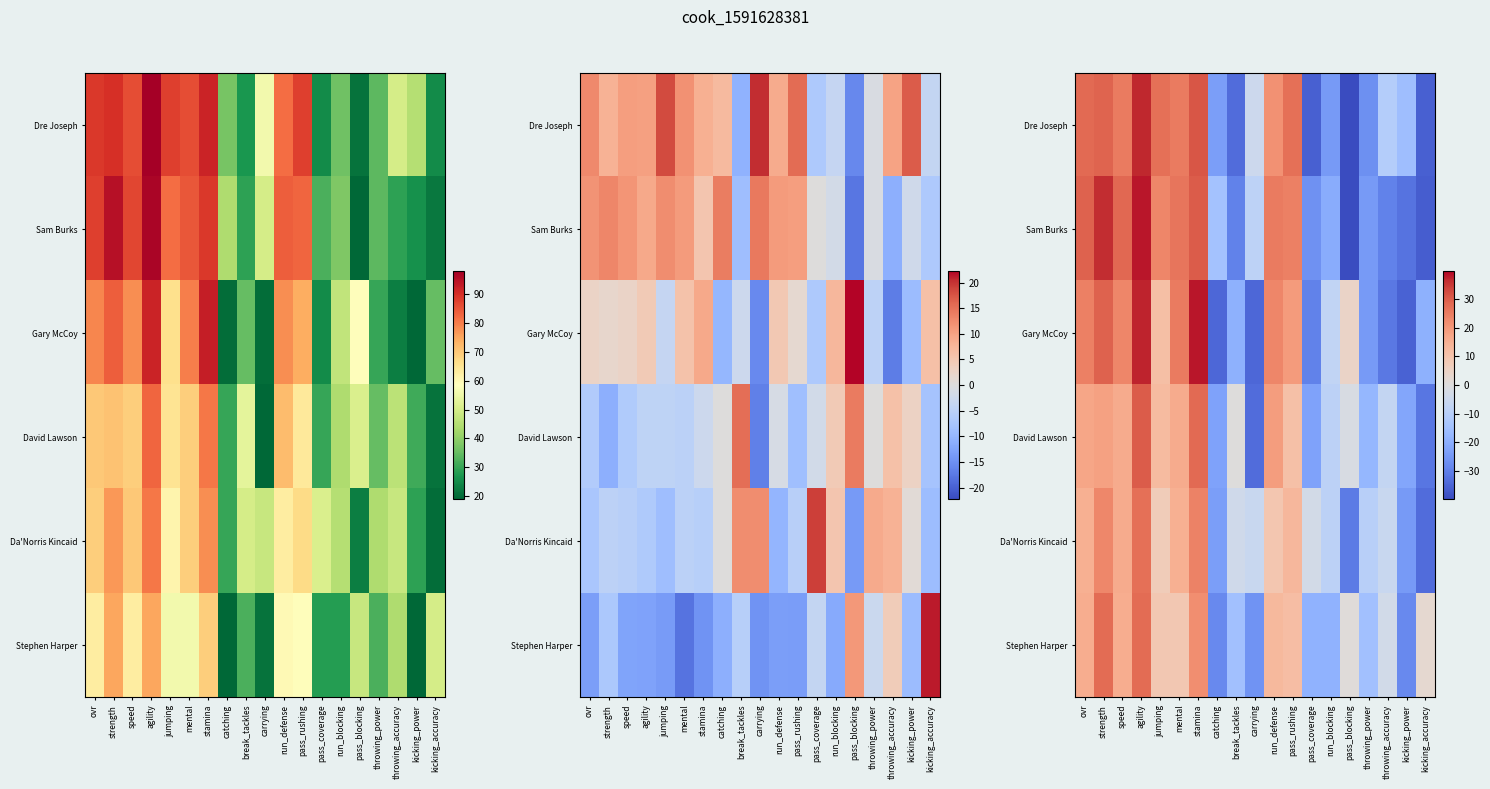

List the labels in order of Gary McCoy value, smallest first.

kicking_power, catching, carrying, throwing_accuracy, pass_coverage, throwing_power, break_tackles, kicking_accuracy, run_blocking, pass_blocking, jumping, pass_rushing, speed, run_defense, ovr, mental, strength, agility, stamina